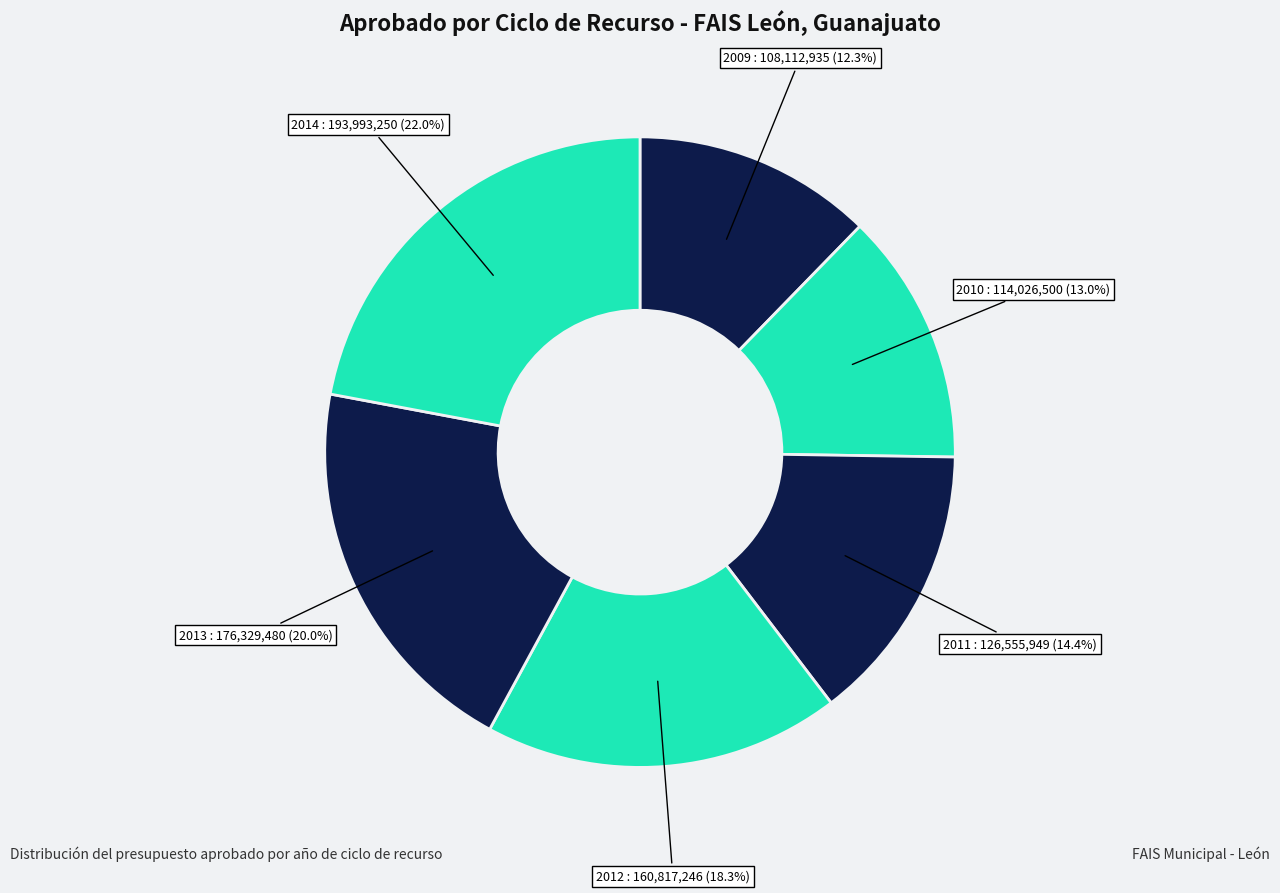

How many slices are in this pie chart?

6